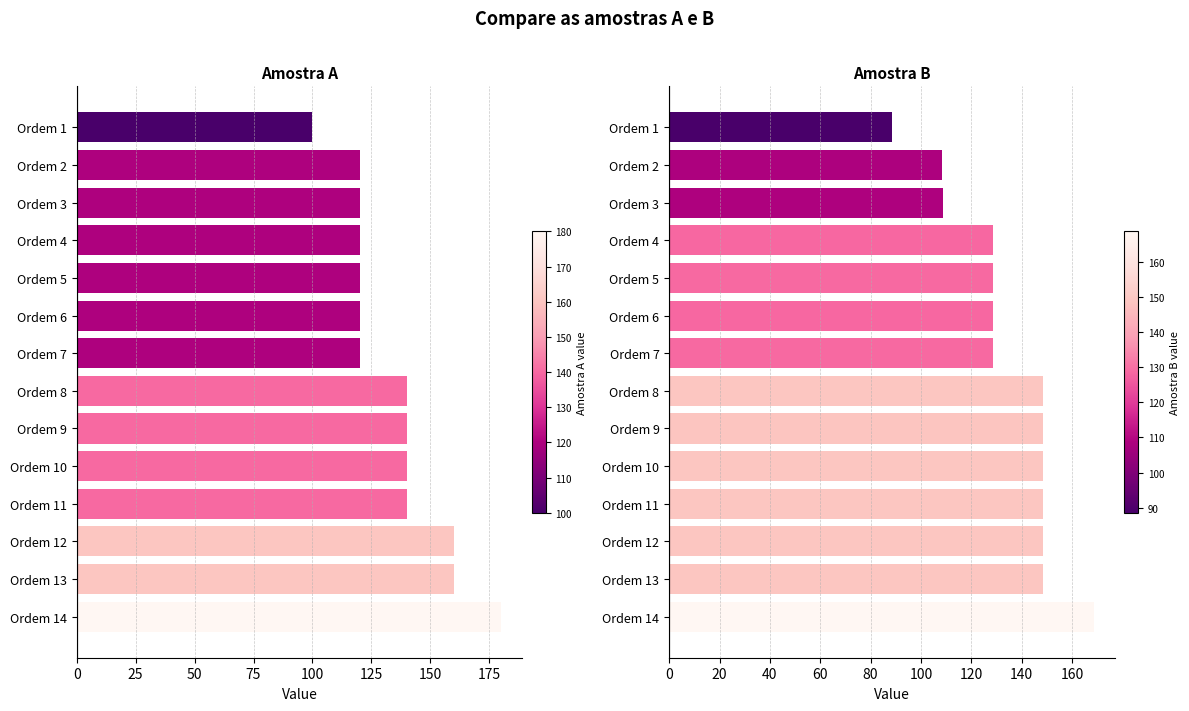

What is the value of the Amostra A bar at the 9th from the left?

140.0